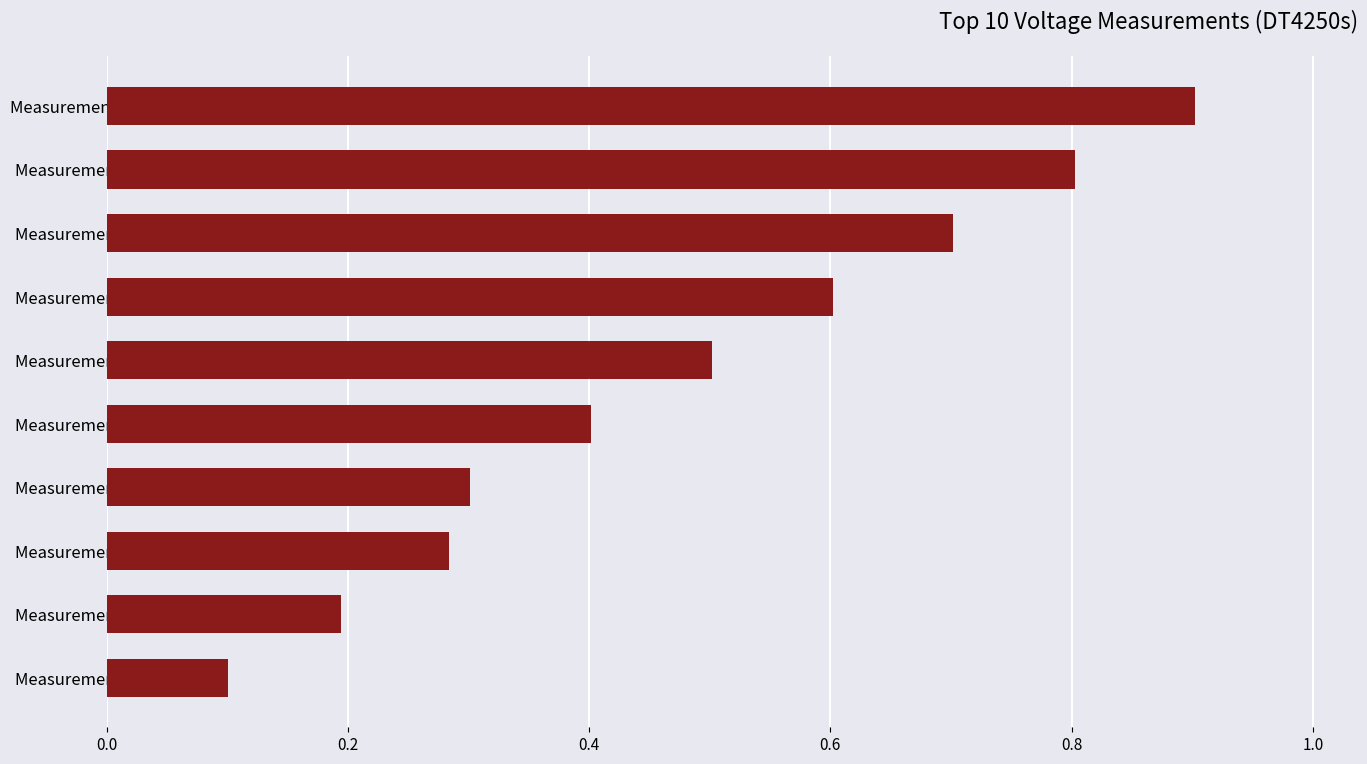

Is it true that the value at Measurement 8 is 0.7?

True